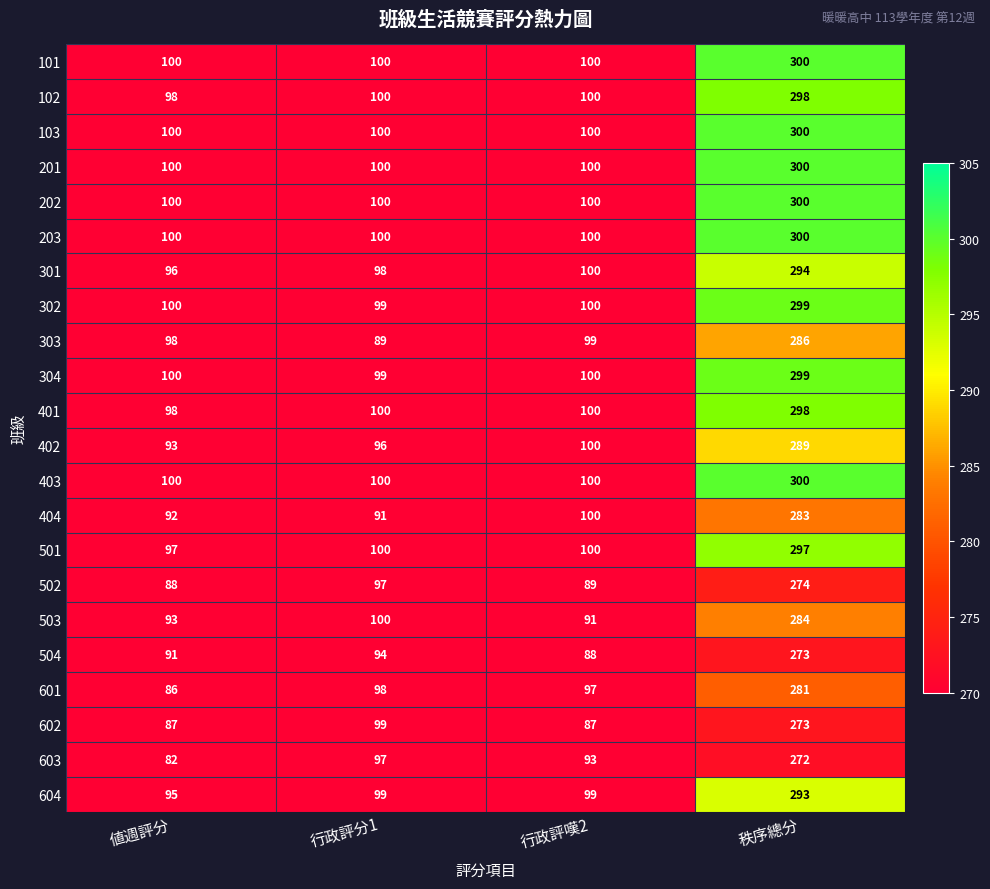

Which label corresponds to the smallest value in the chart?

値週評分